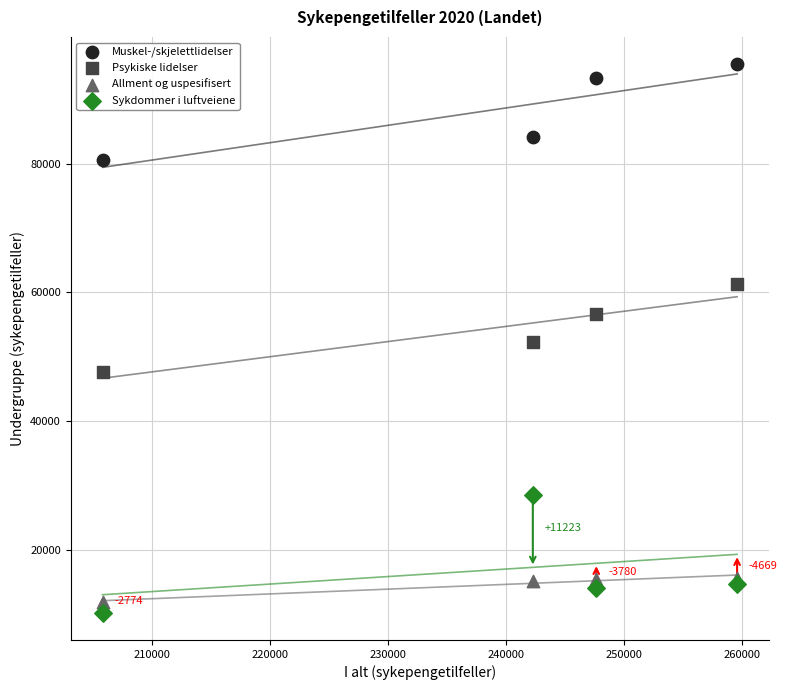

In the Muskel-/skjelettlidelser series, what Y value is closest to 87965?

84191